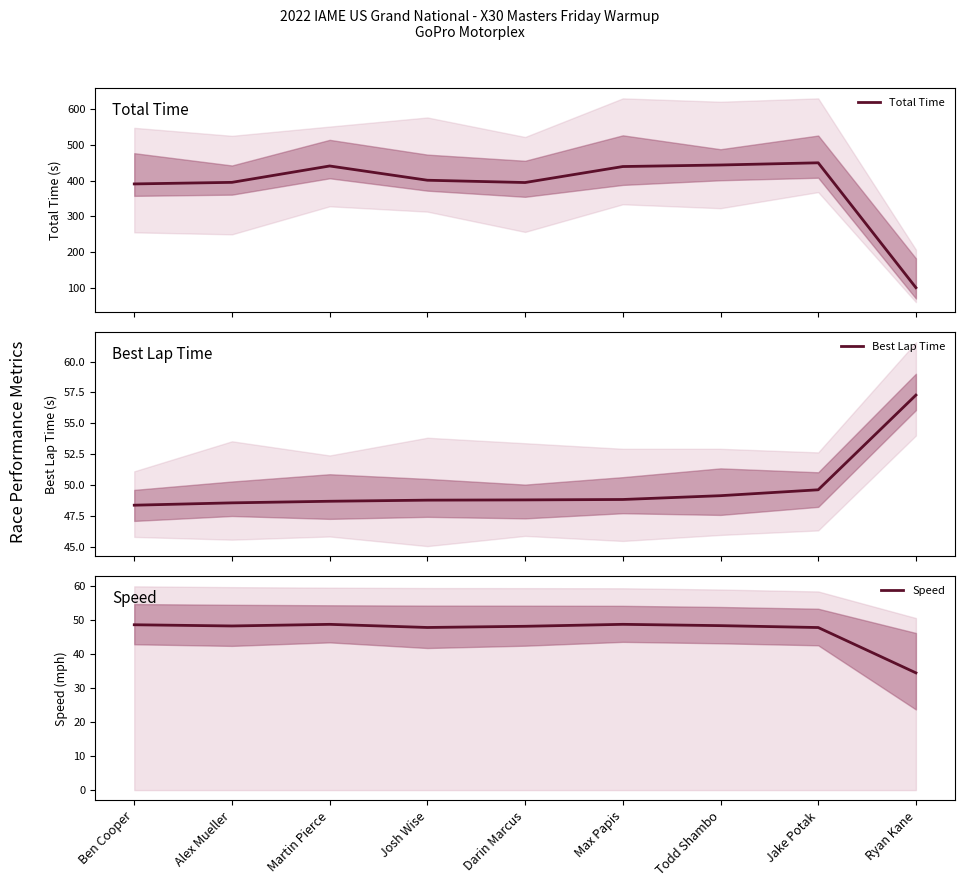

The value of Total Time at Jake Potak is 449.9. True or false?

True